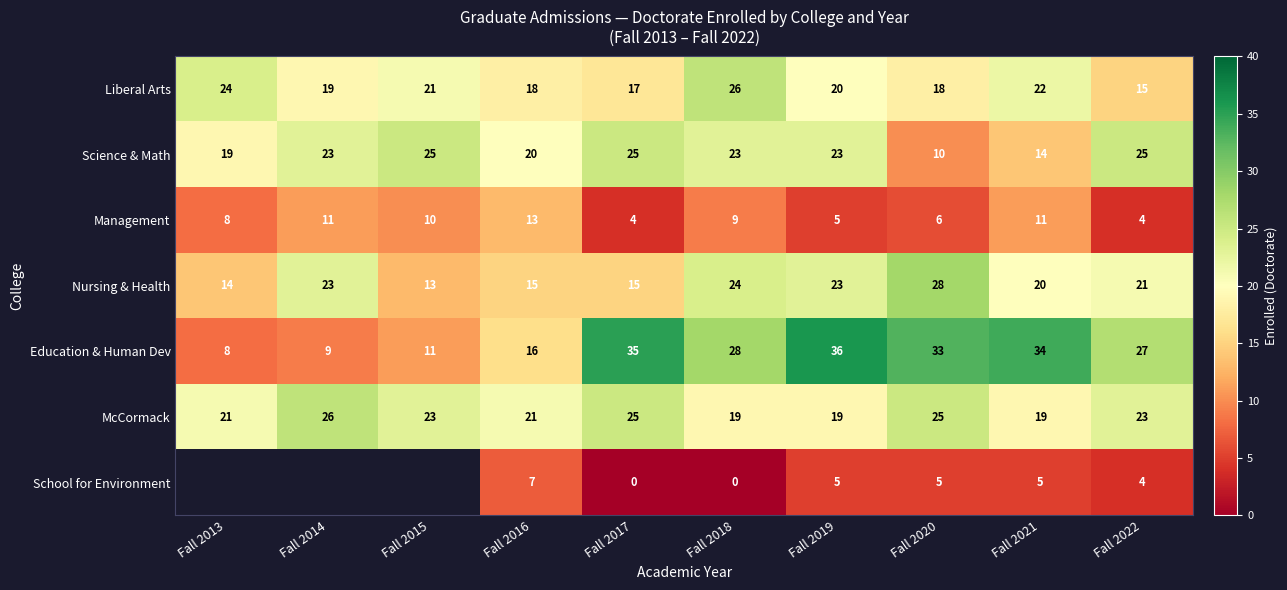

What is the sum of all Science & Math values?

207